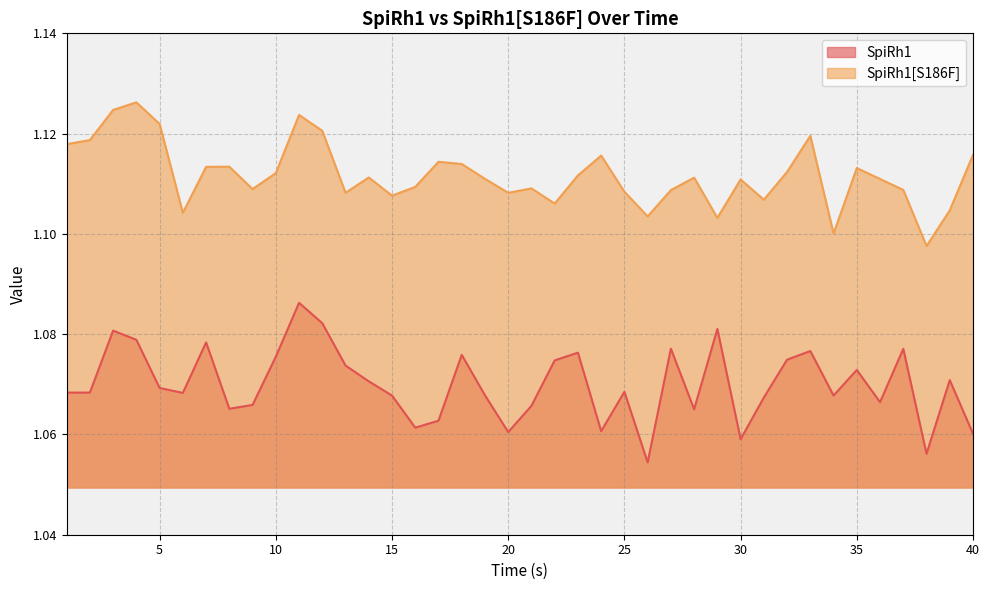

What is the value of the SpiRh1[S186F] point at the 19th from the left?

1.1